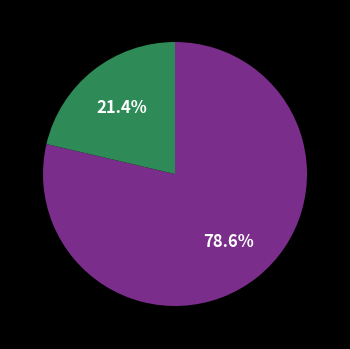

Is there a majority slice in this chart?

Yes